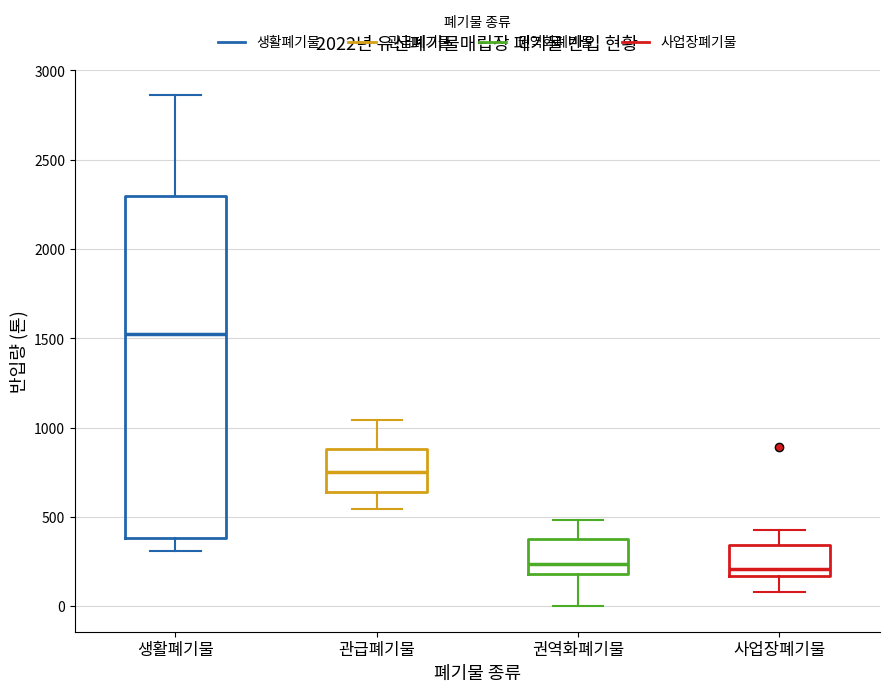

Comparing the boxes themselves (not the whiskers), which one is the tallest?

생활폐기물